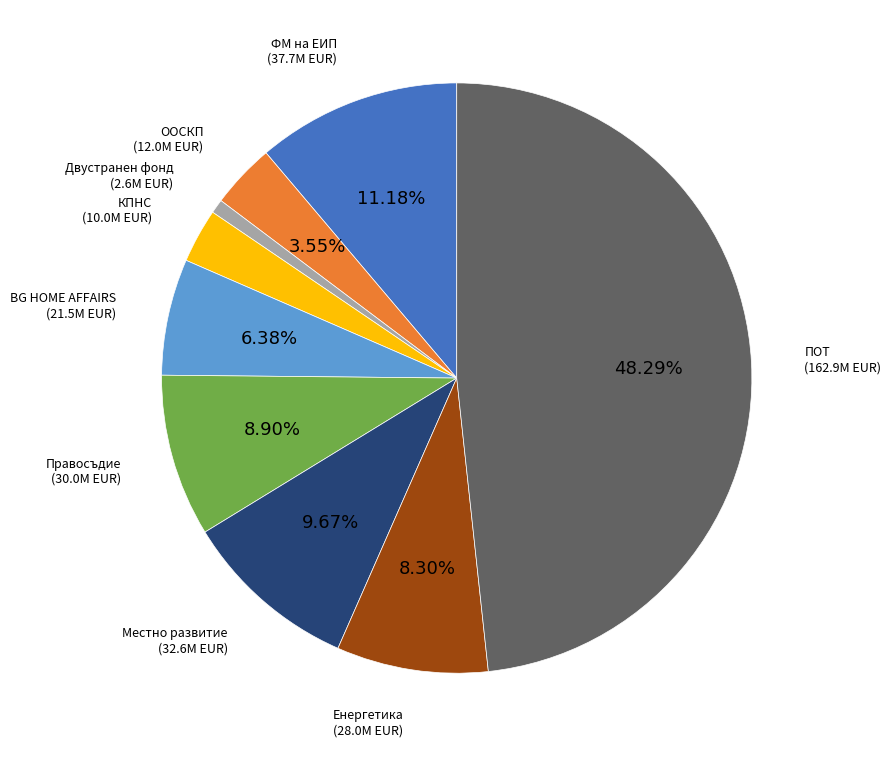

To the nearest percent, what is the combined percentage of ФМ на ЕИП and Двустранен фонд?

12%